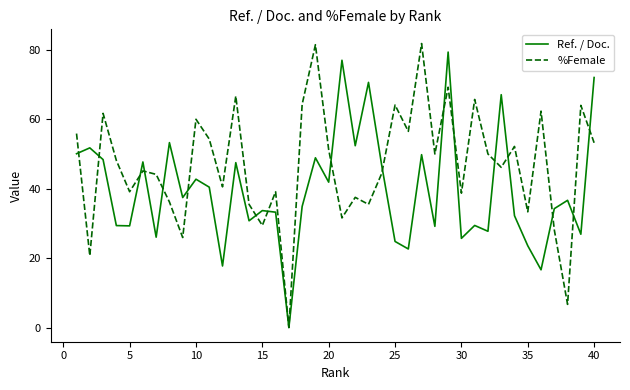

List the series in order of their overall mean, lowest first.

Ref. / Doc., %Female